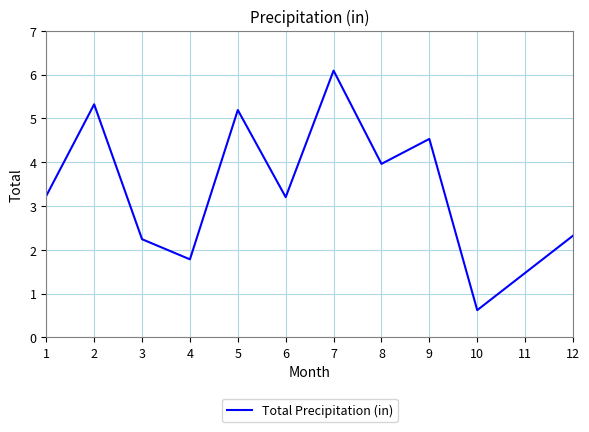

What is the maximum value shown in the chart?

6.1